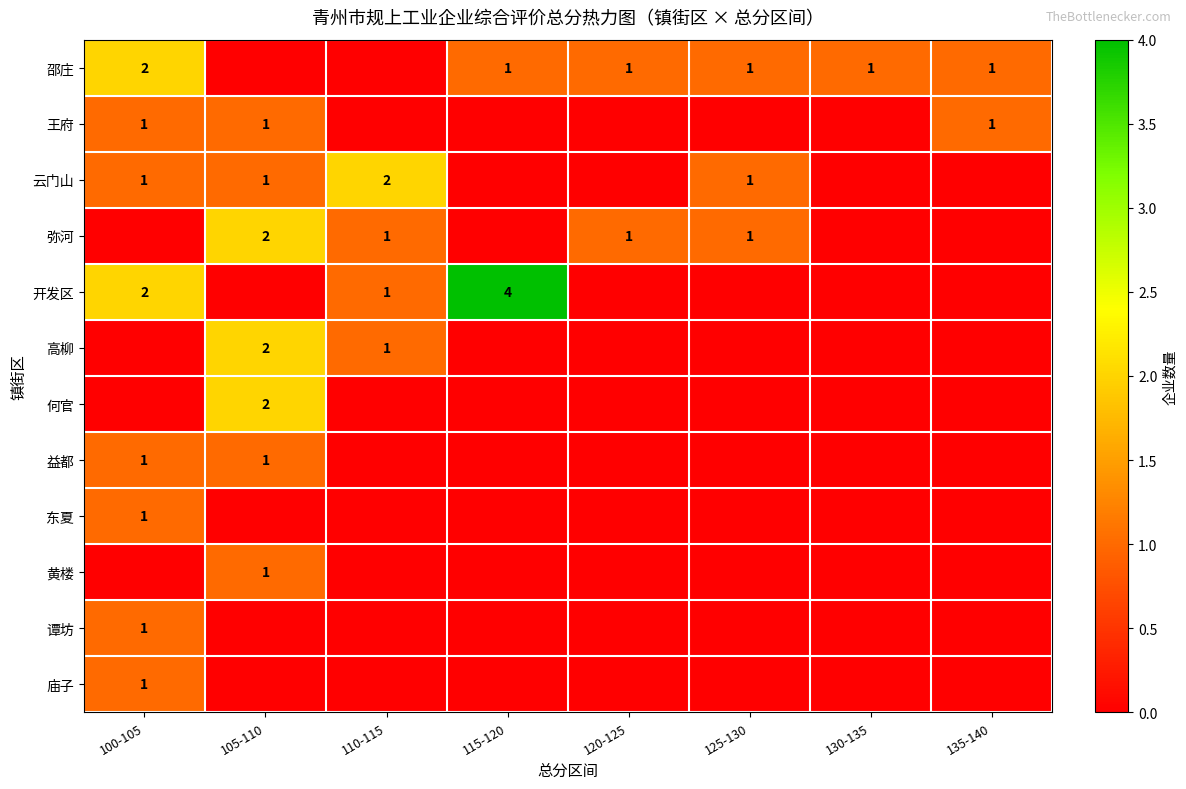

The value of 弥河 at 125-130 is 2. True or false?

False